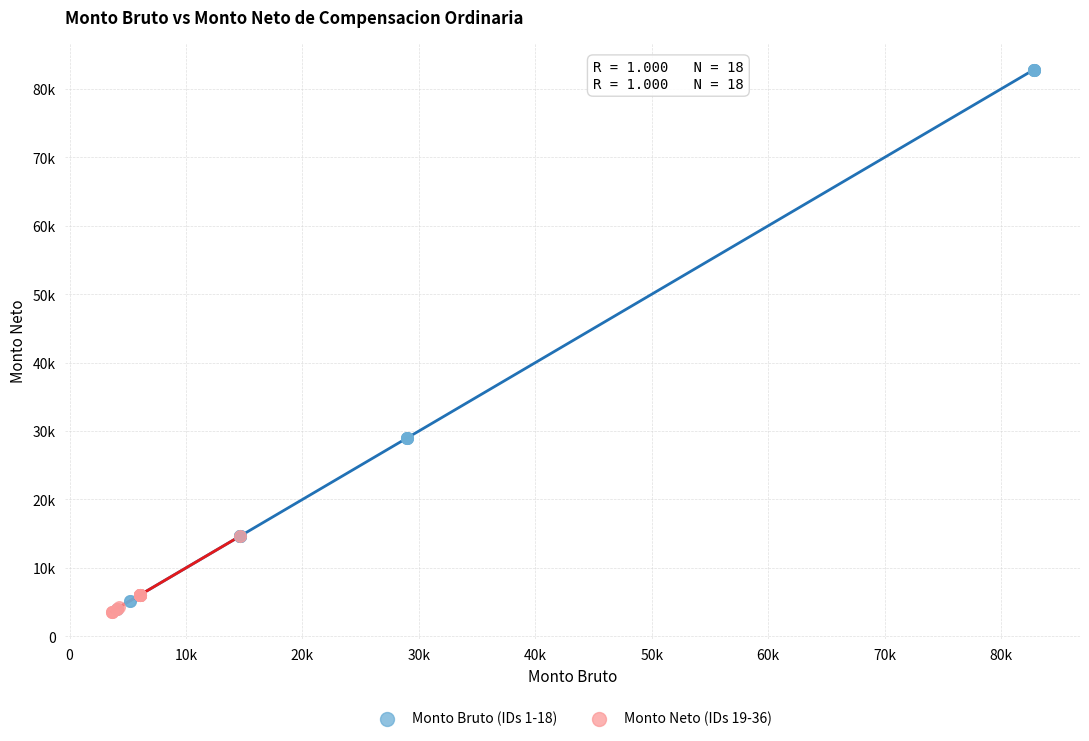

What are all the series names shown in the legend?

Monto Bruto (IDs 1-18), Monto Neto (IDs 19-36)